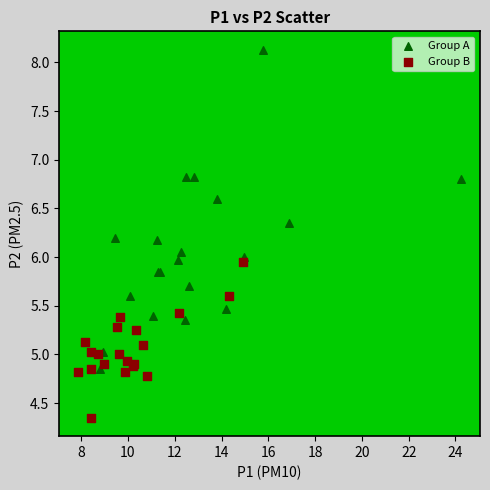

Which series reaches the maximum Y coordinate?

Group A